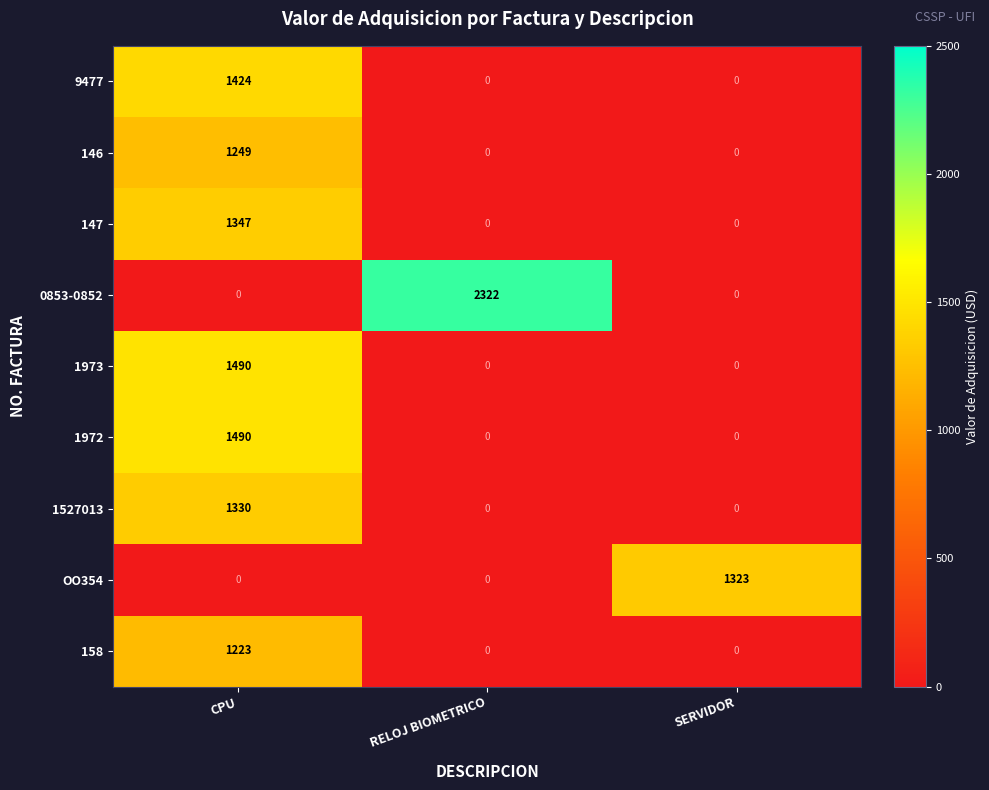

Reading left to right, extract all data points from this chart.

9477: 1424	0	0
146: 1249	0	0
147: 1347	0	0
0853-0852: 0	2322	0
1973: 1490	0	0
1972: 1490	0	0
1527013: 1330	0	0
OO354: 0	0	1323
158: 1223	0	0